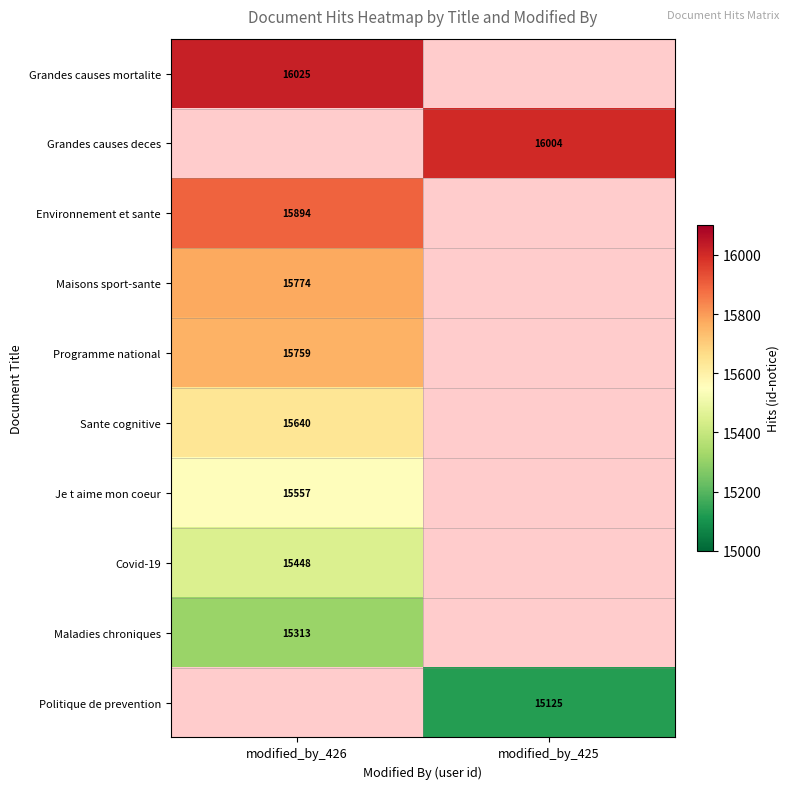

The value of Politique de prevention at modified_by_425 is 4540. True or false?

False